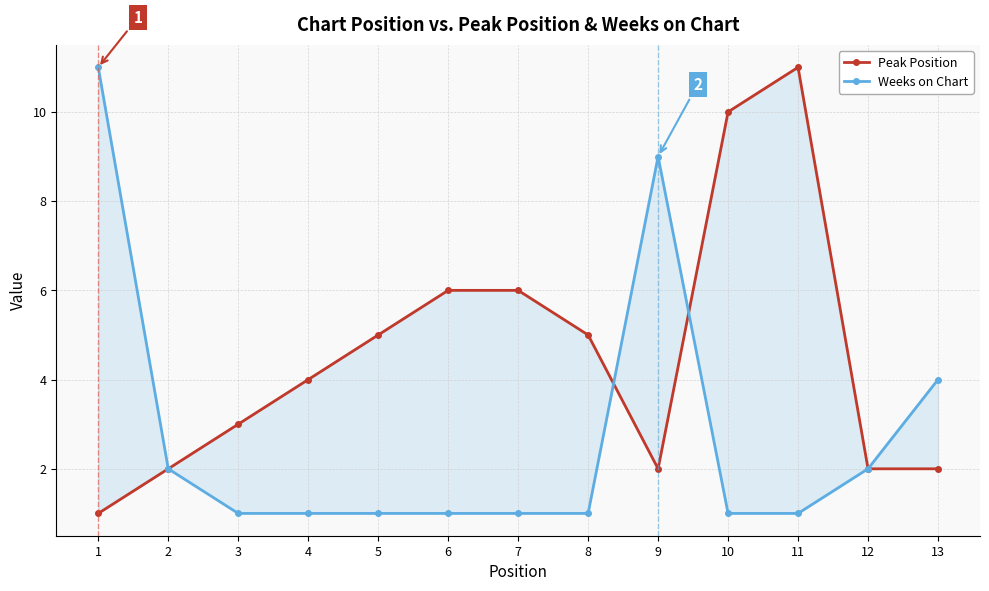

What is the difference between the maximum and minimum values in the Peak Position series?

10